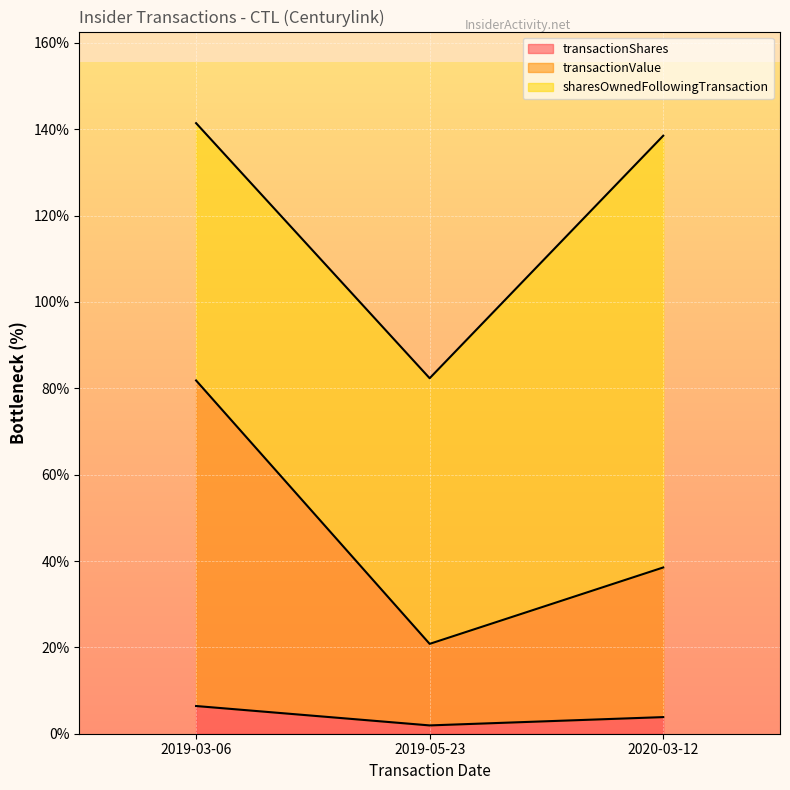

The value of transactionValue at 2019-03-06 is 109.2. True or false?

False